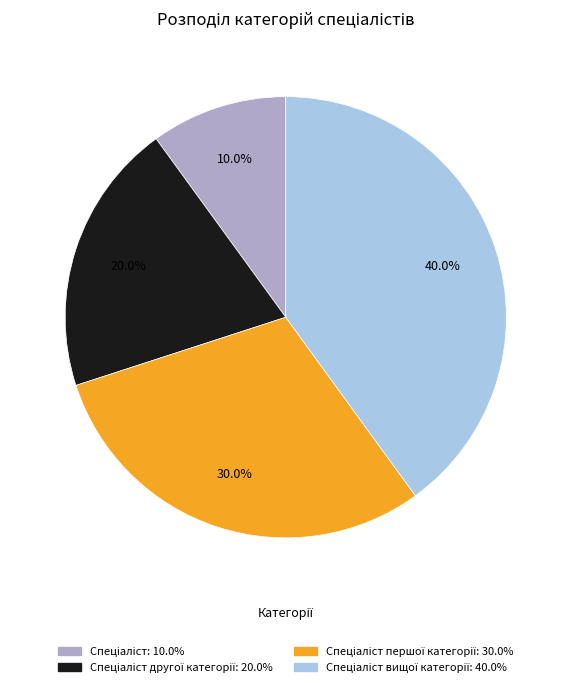

Is there any slice that represents more than half of the pie?

No